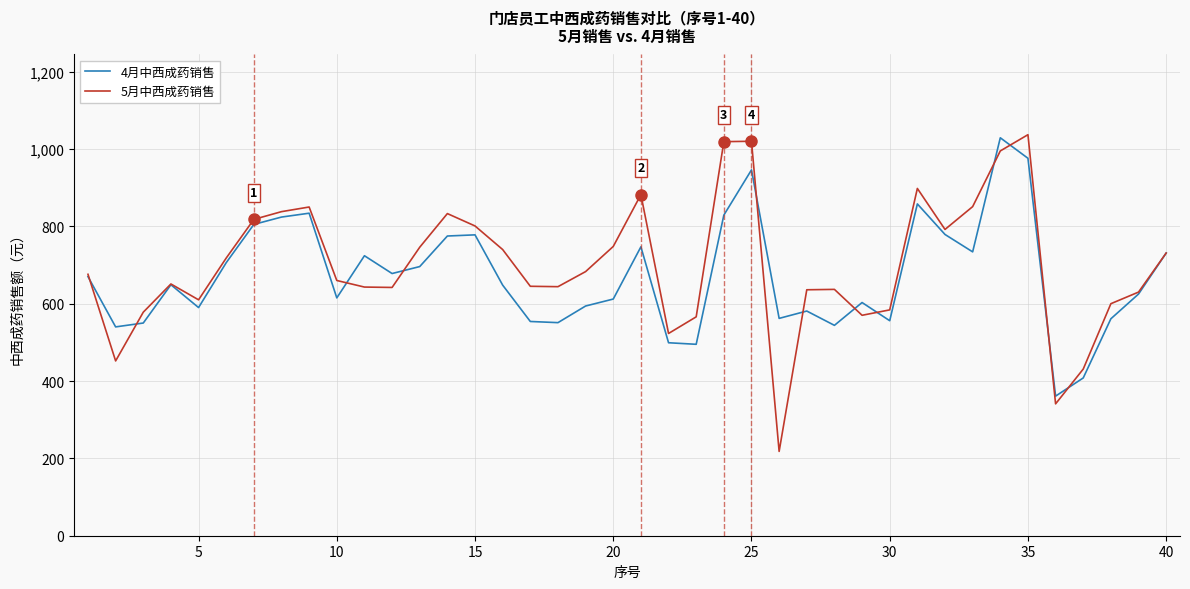

Which series has the widest spread of values?

5月中西成药销售